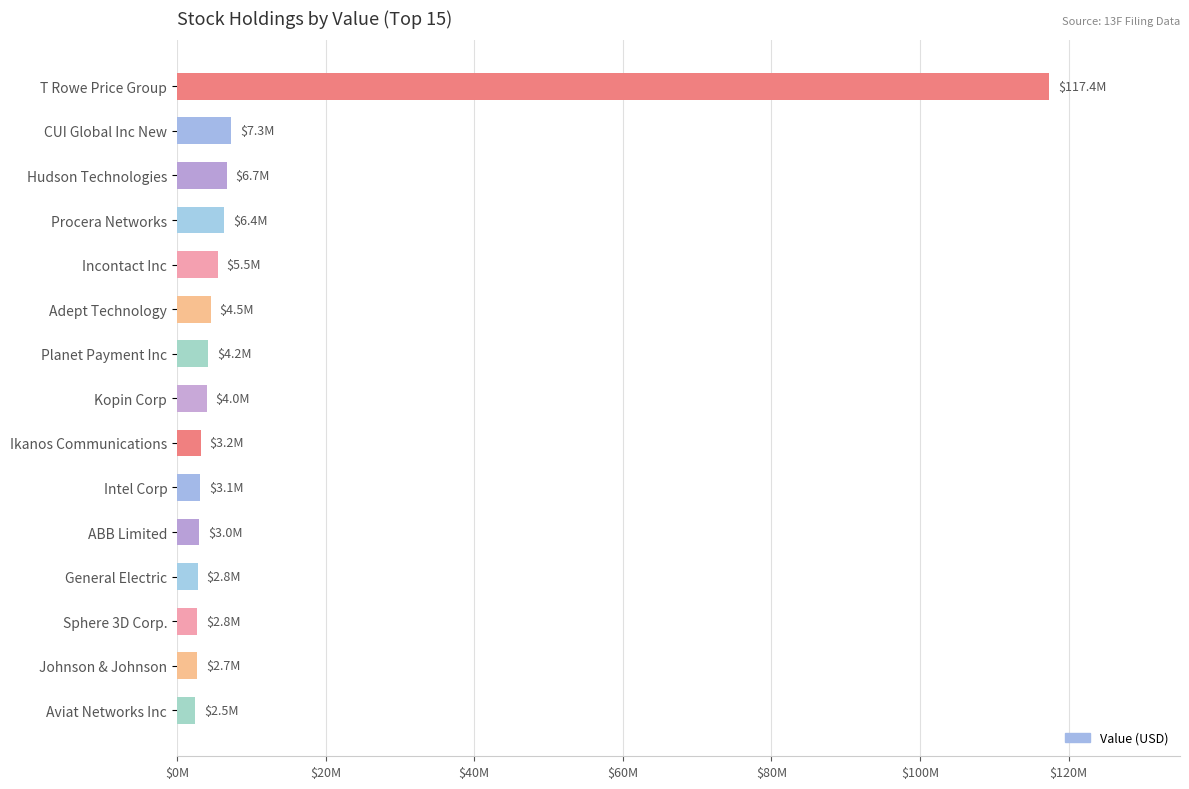

What is the difference between the second highest and minimum values?

4854000